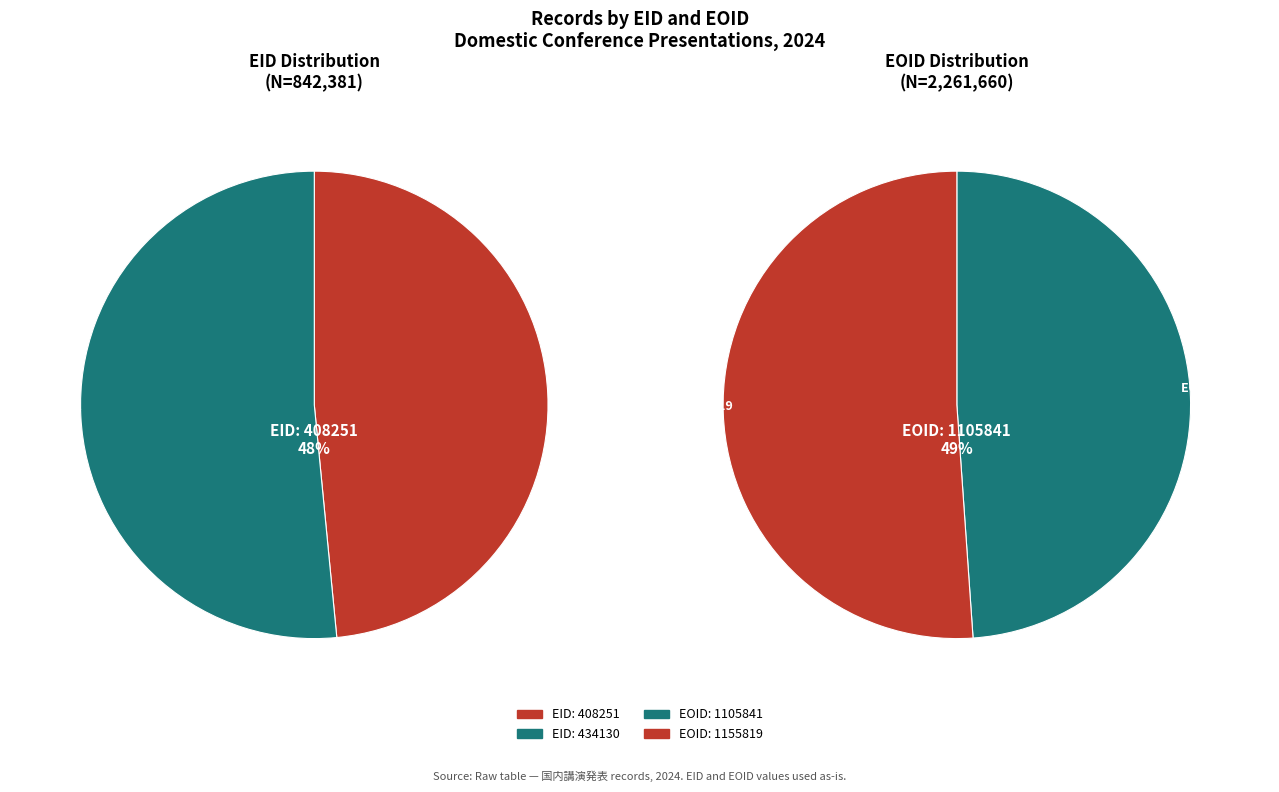

Count the number of slices in the pie.

2